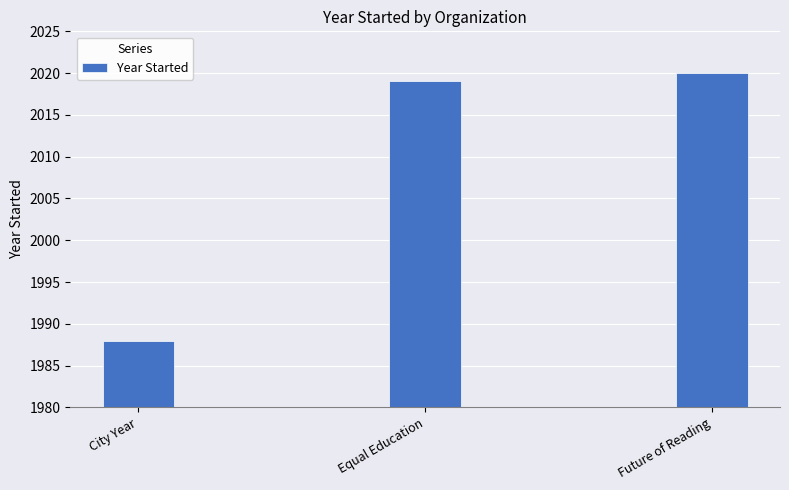

Which has a higher value, Future of Reading or Equal Education?

Future of Reading